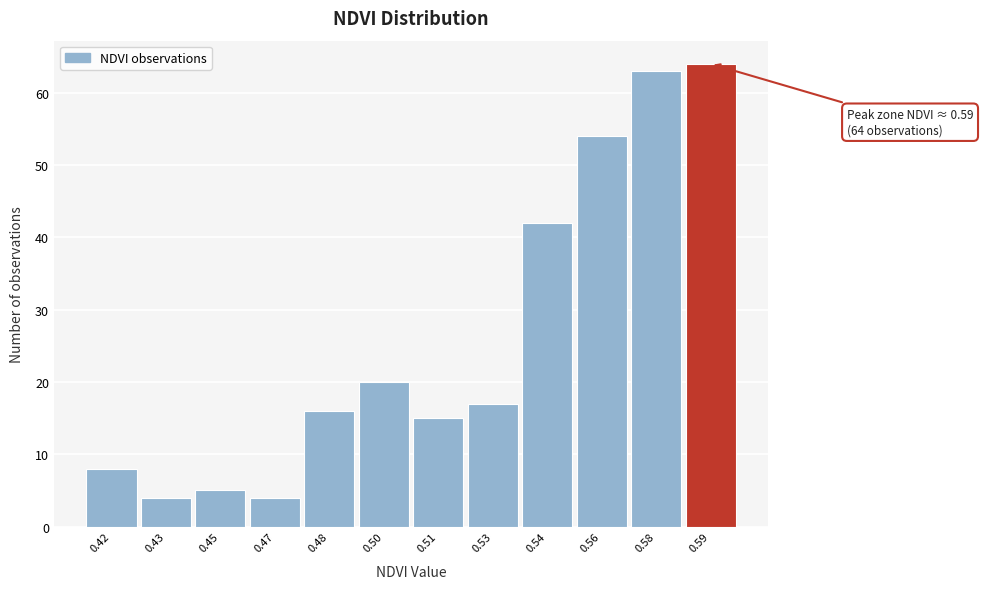

Reading left to right, transcribe all the data shown in this chart.

8	4	5	4	16	20	15	17	42	54	63	64